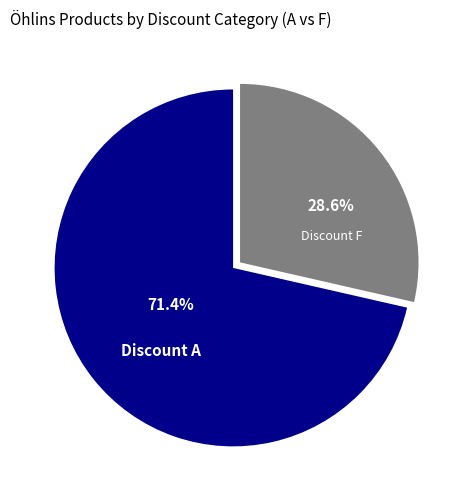

Is there a majority slice in this chart?

Yes